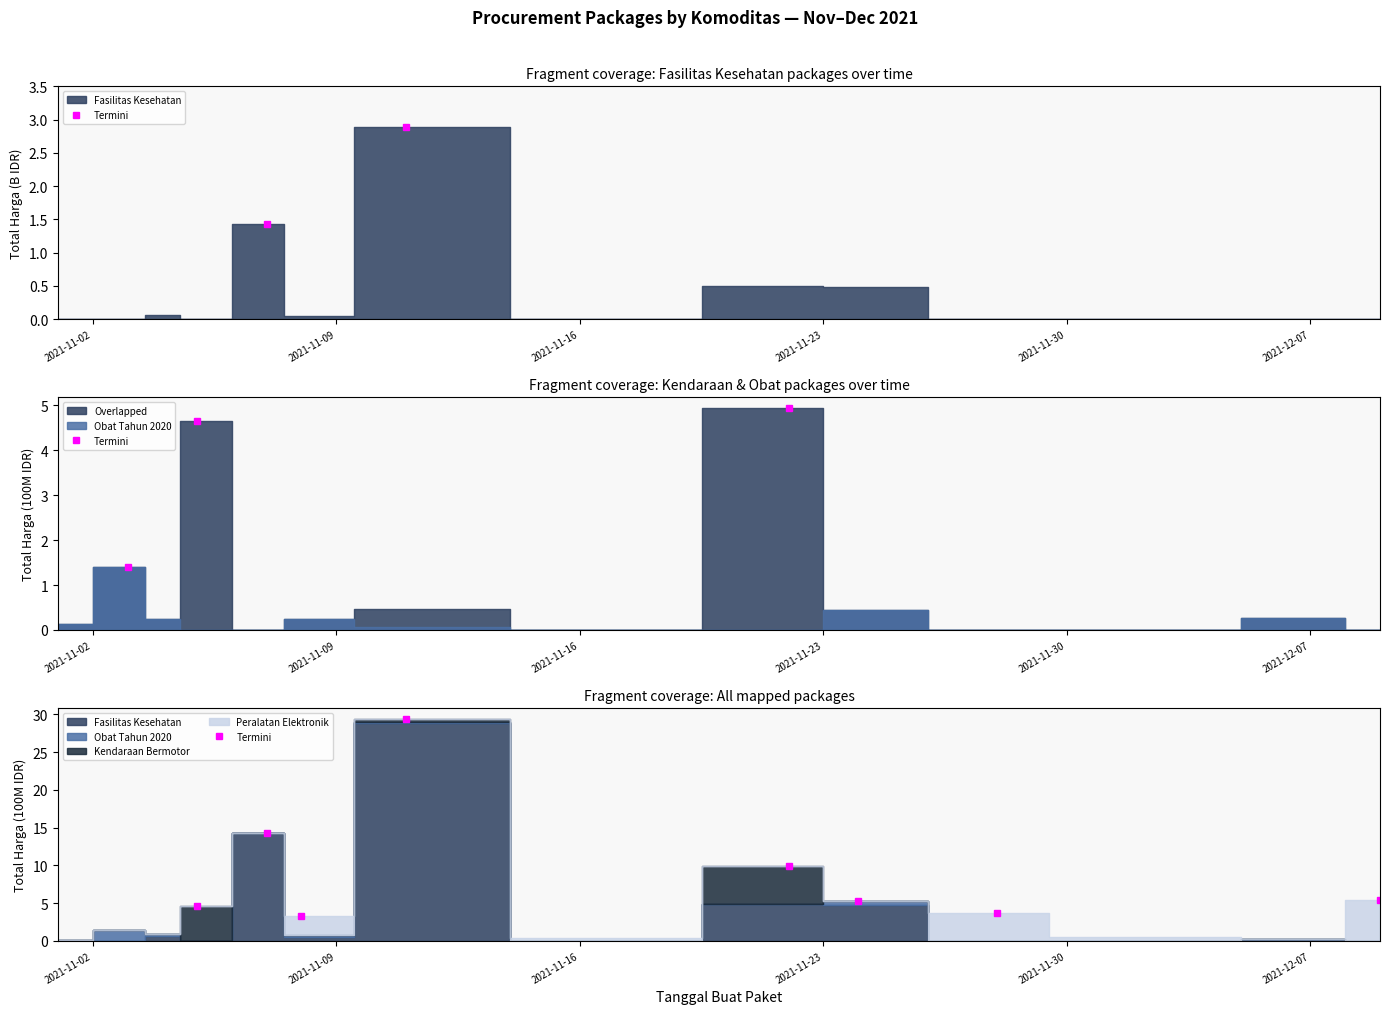

Which label corresponds to the smallest value in the chart?

2021-12-07